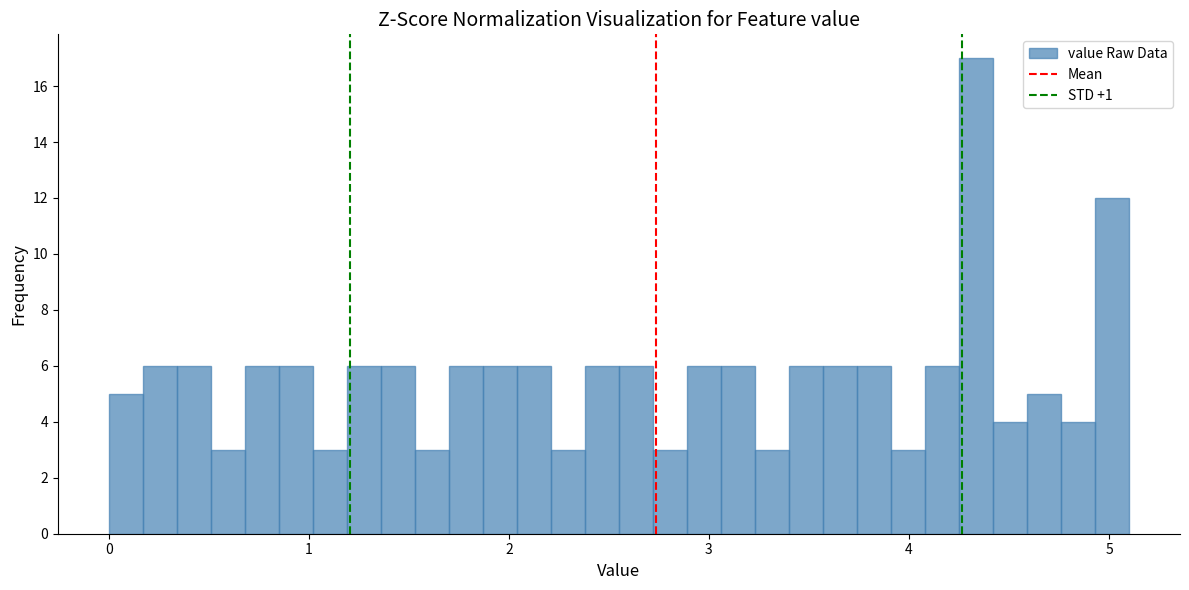

Around what value on the x-axis is the tallest bar? Give the approximate position of its centre, as read against the axis.

4.3